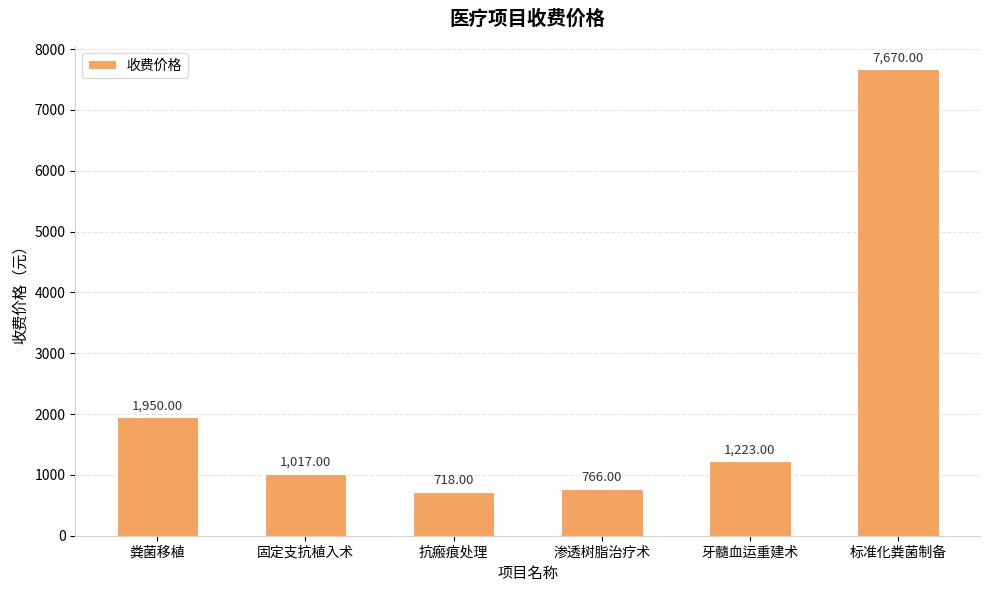

Where is the data nearest to the value 4194?

粪菌移植